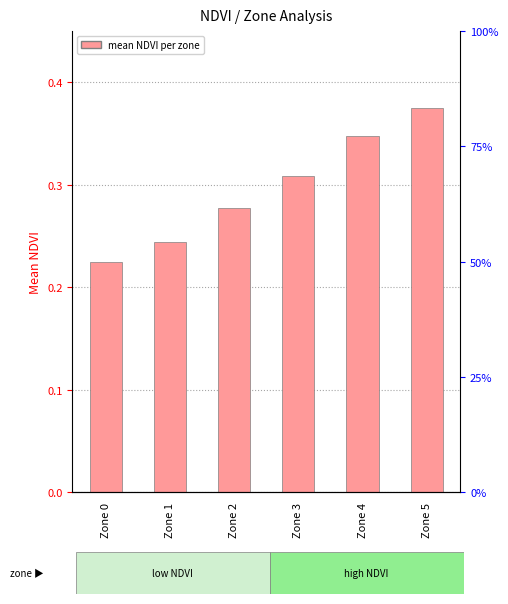

What is the value of the 5th bar from the left?

0.3